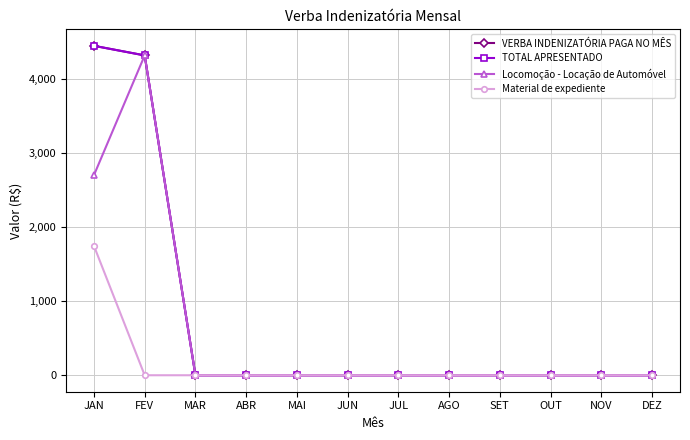

Is this an area chart (filled region under the line)?

No